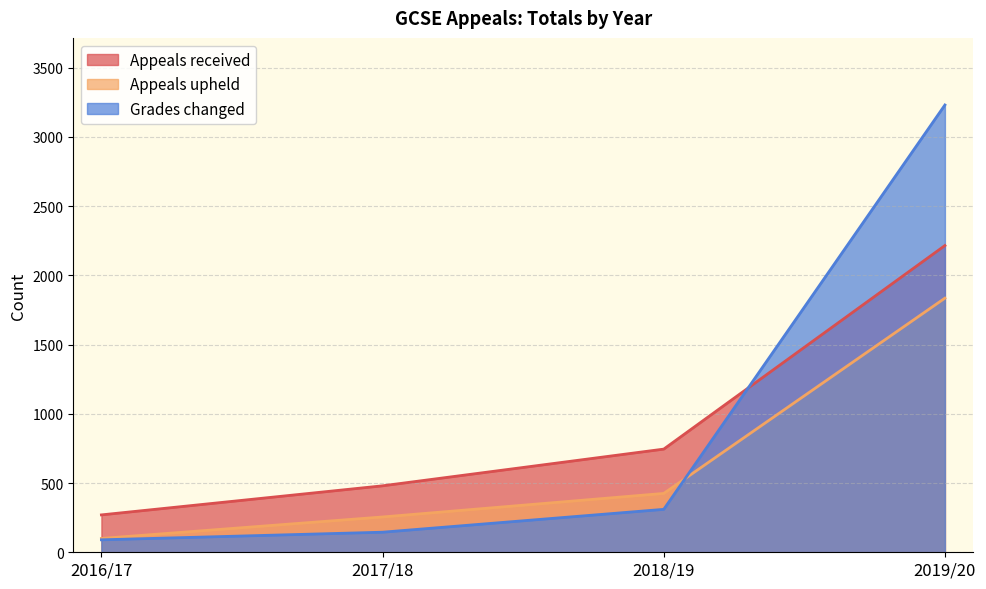

At which category is the sum across all series the highest?

2019/20